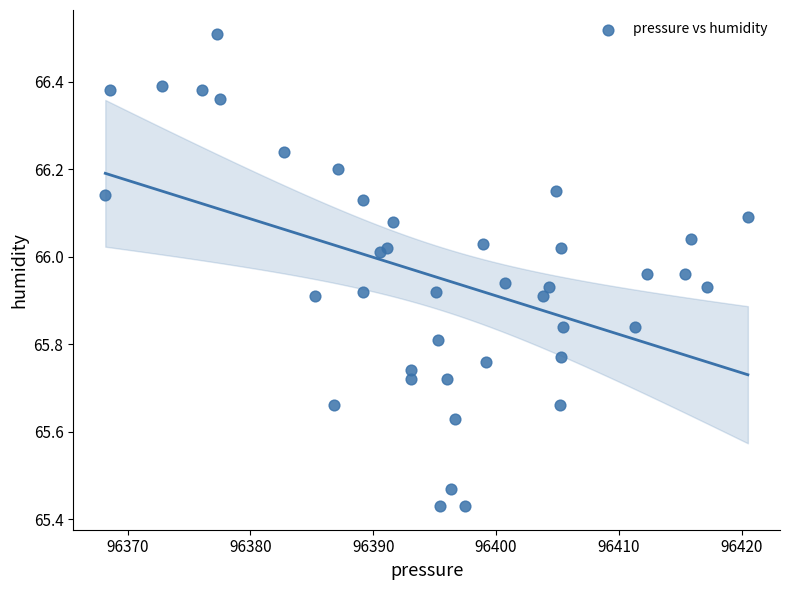

What is the range of X values (max minus min)?

52.3